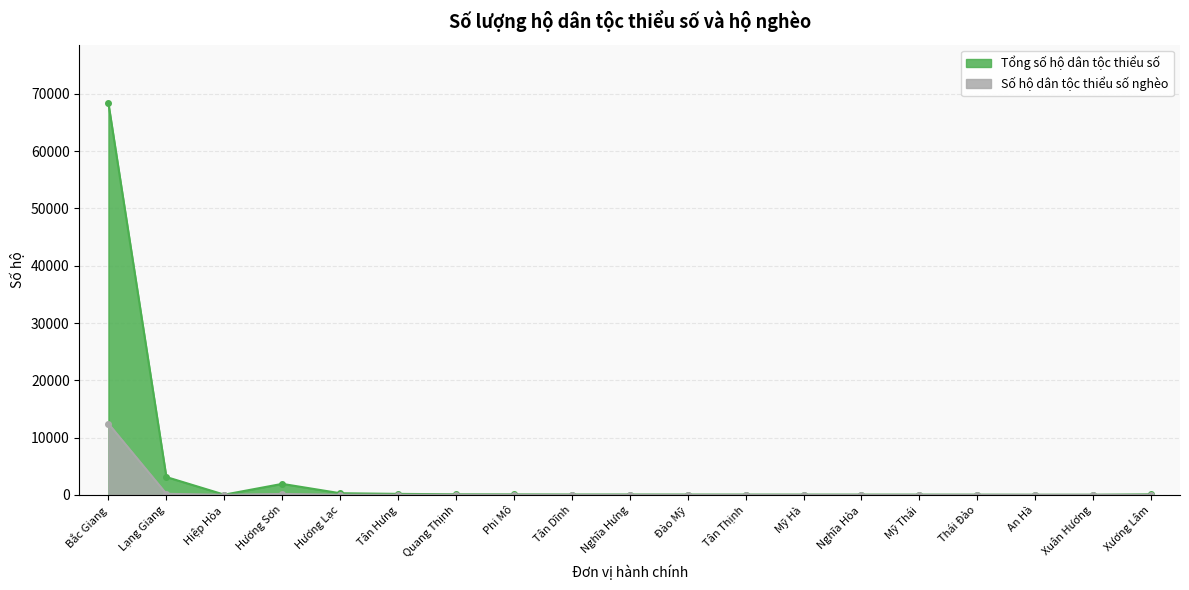

Does the chart have visible grid lines?

Yes